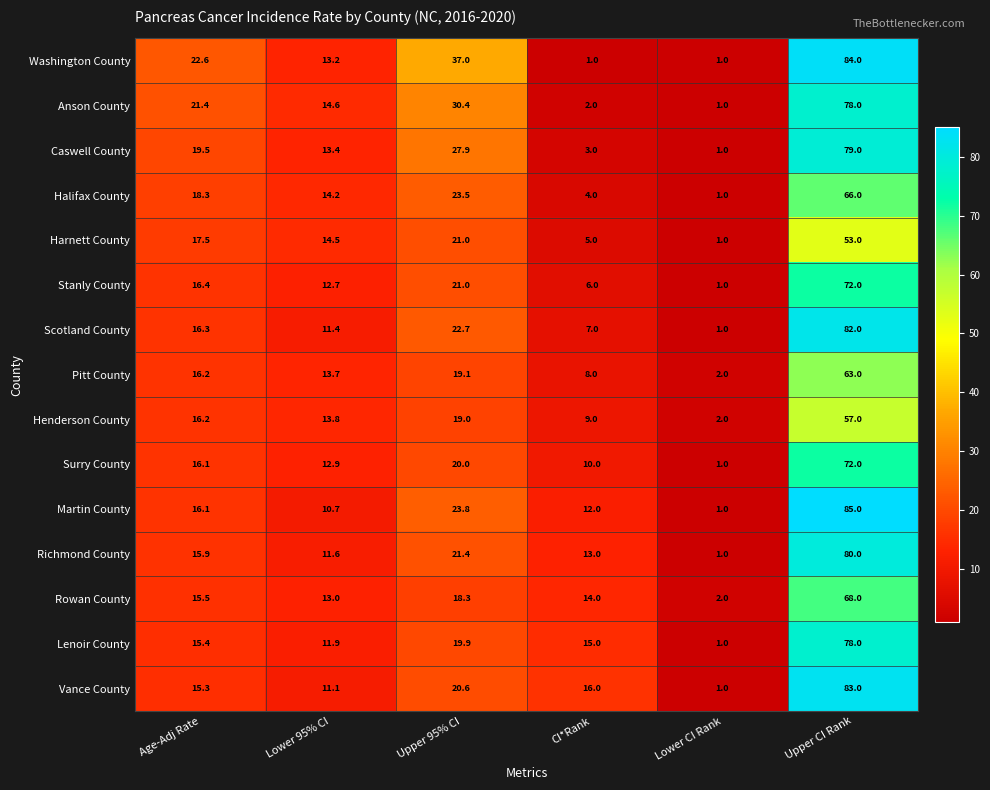

At how many categories does at least one series exceed 42?

1